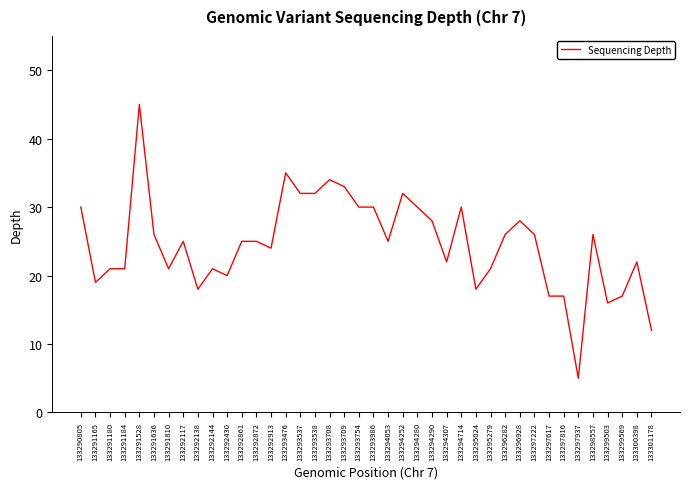

At which category does the data reach its first local valley?

133291165